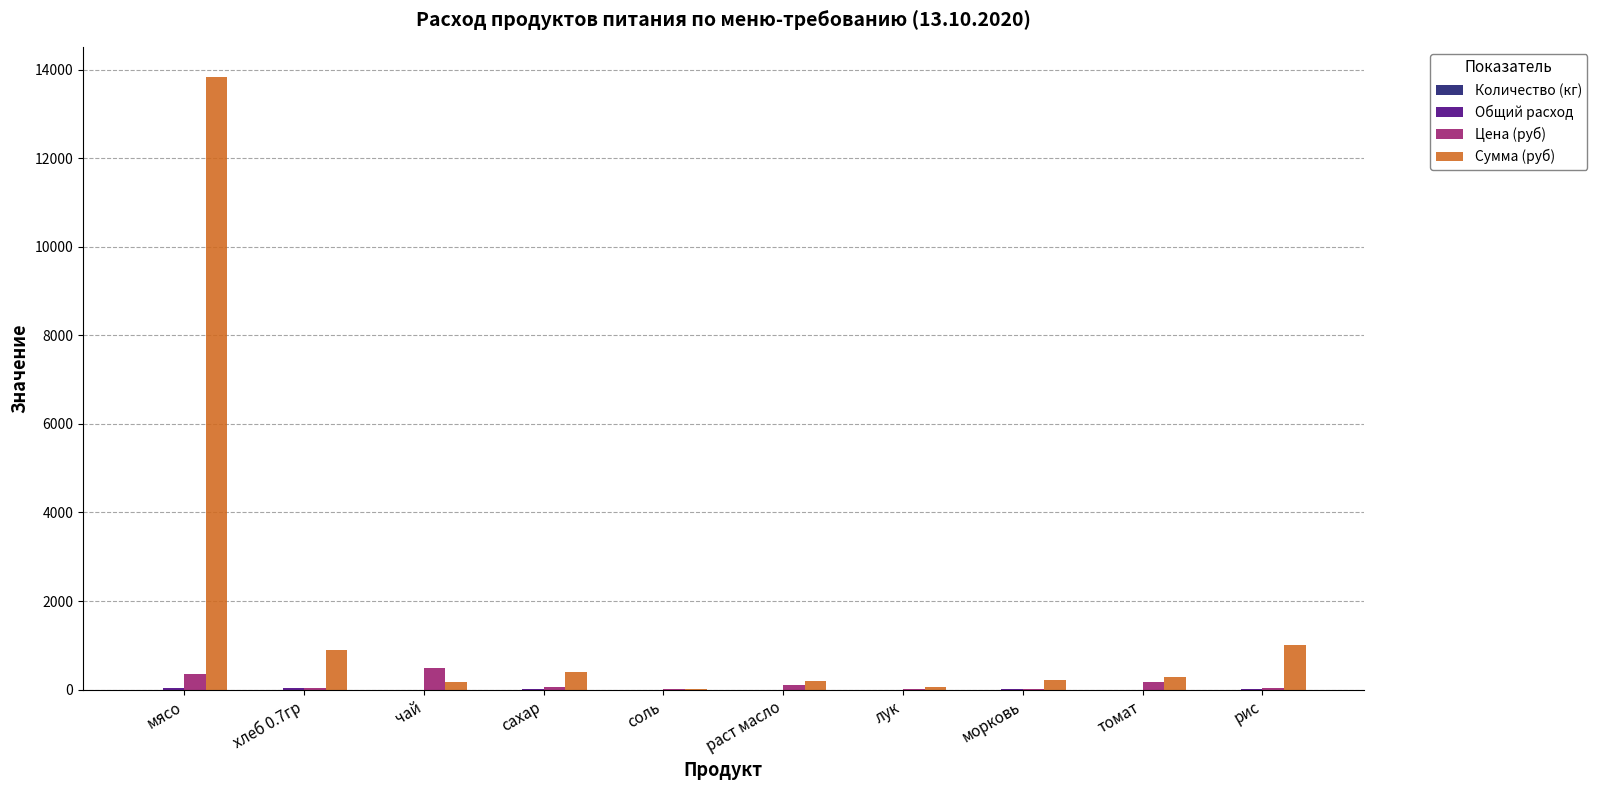

Which series has the largest total across all categories?

Сумма (руб)